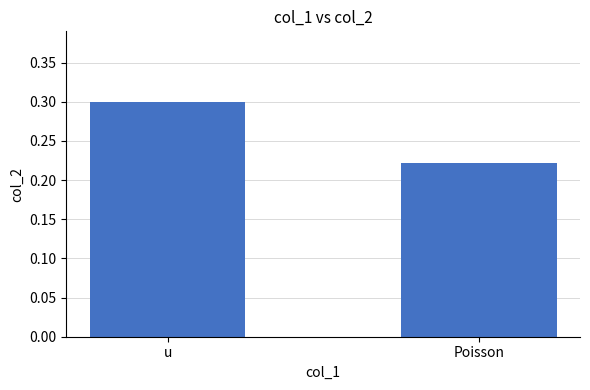

True or false: the data shows 0.3 at Poisson.

False